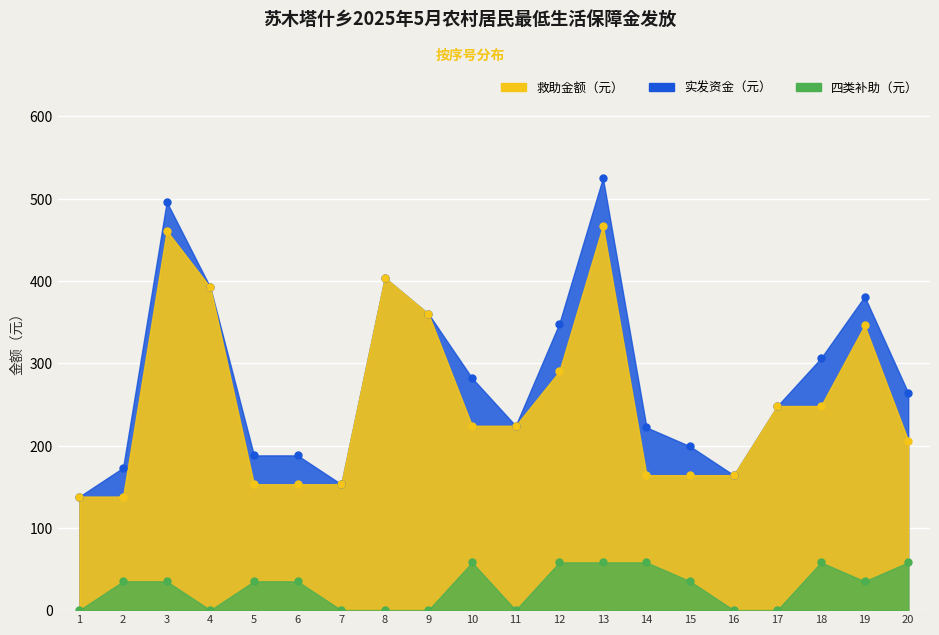

True or false: 四类补助（元） and 救助金额（元） intersect in this chart.

False